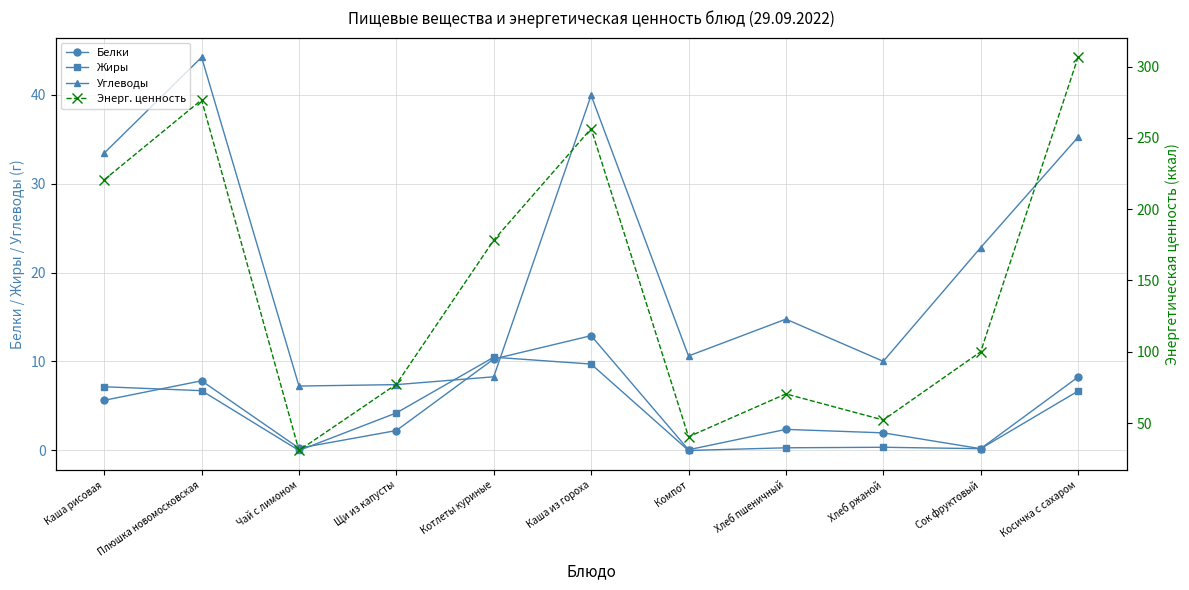

Does the chart have visible grid lines?

Yes